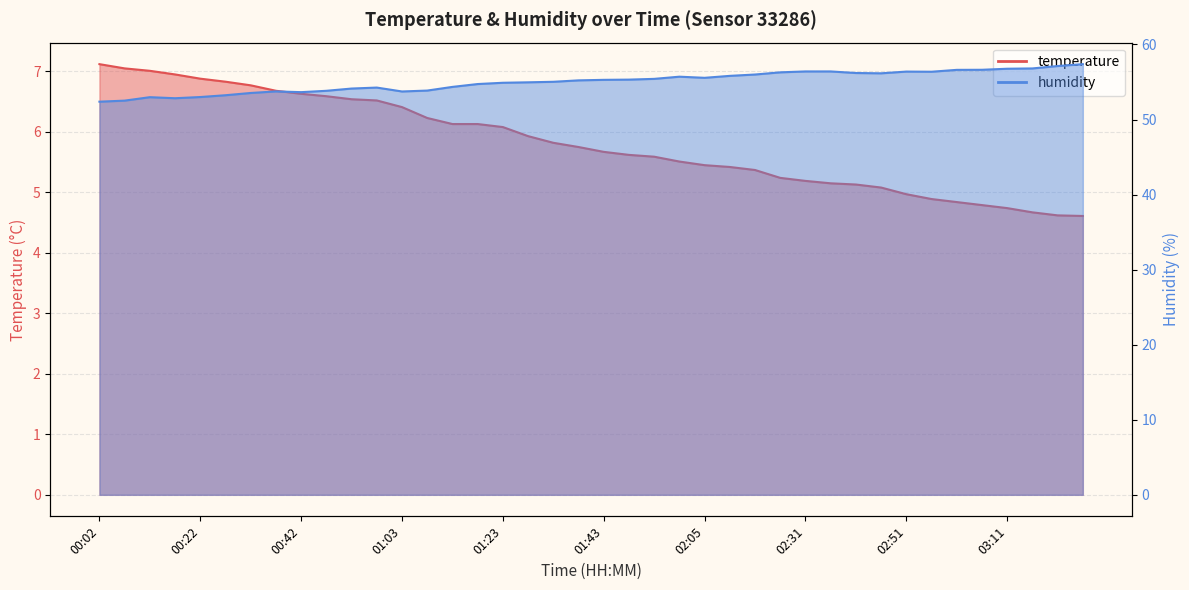

What is the value of the humidity point at the 22nd from the left?

55.3